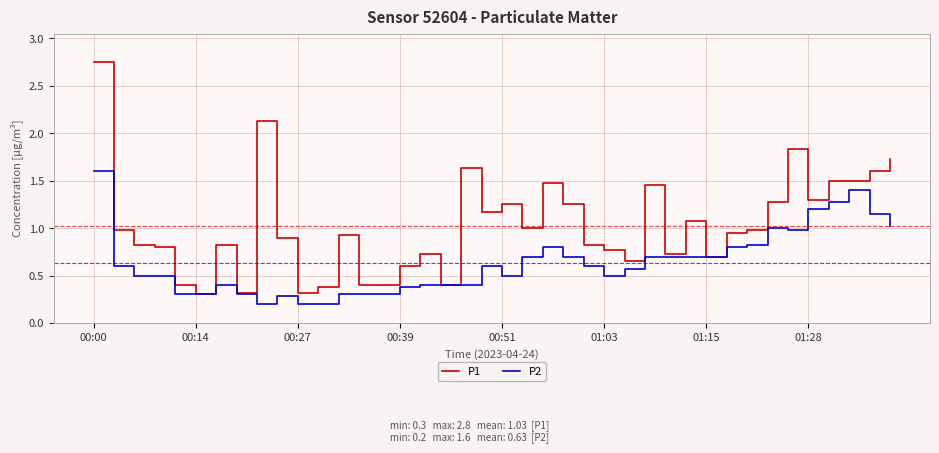

What is the maximum value for P2?

1.6